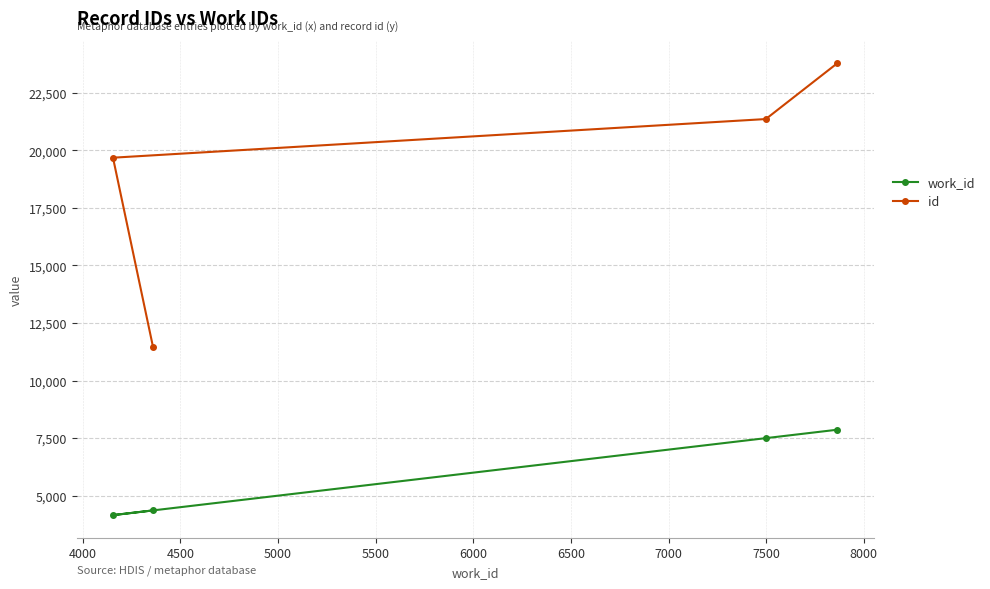

Count the number of data series in this chart.

2